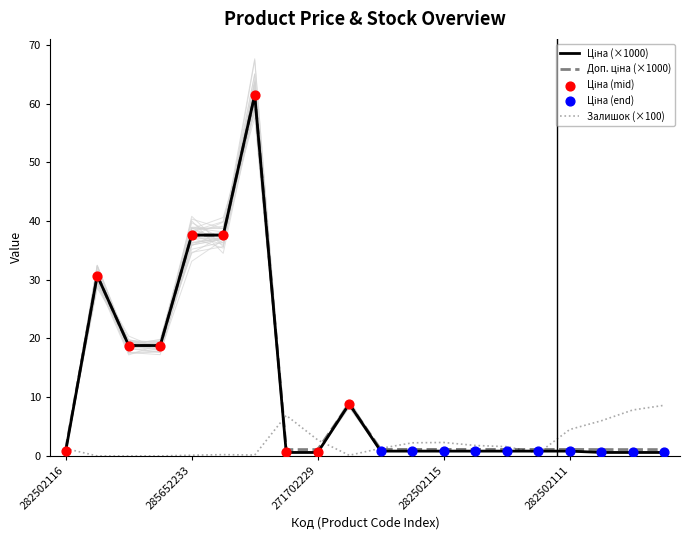

Which series contains the lowest Y value?

Залишок